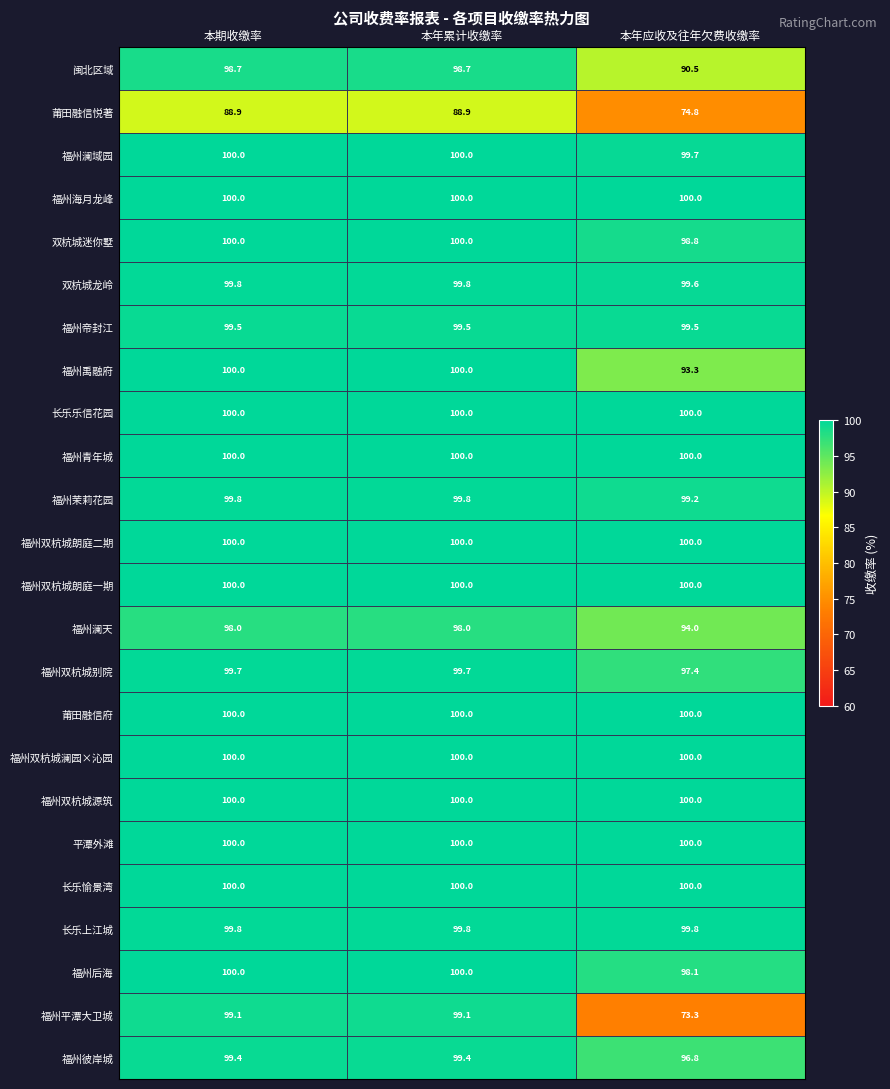

What is the total value across all series at 本期收缴率?

2382.7